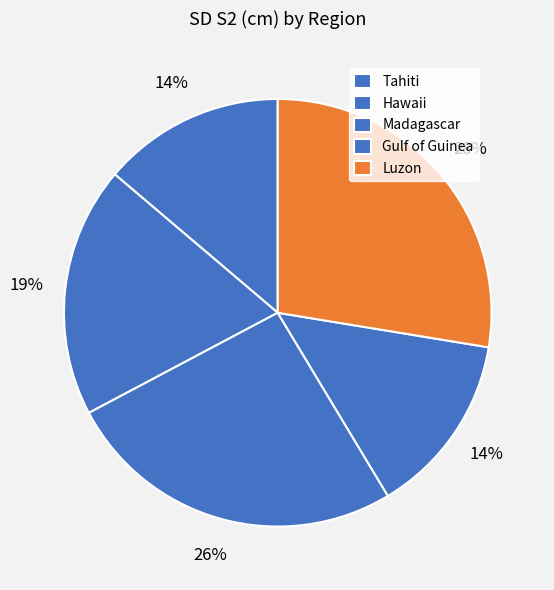

Count the number of slices in the pie.

5